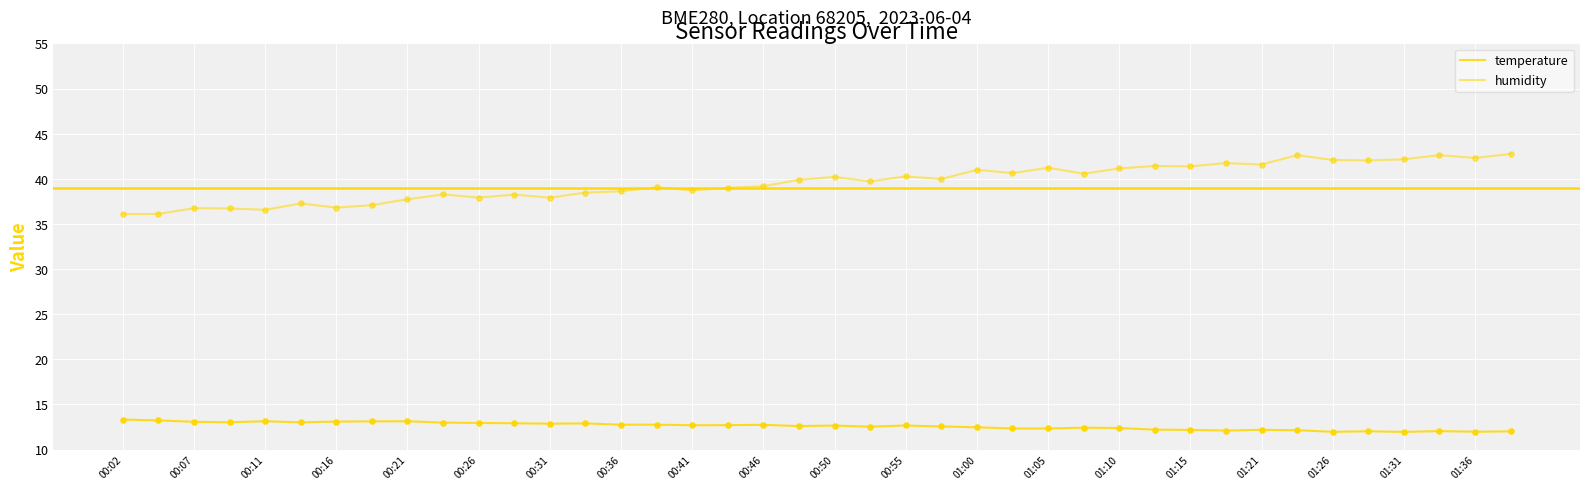

How many lines are shown in the chart?

2